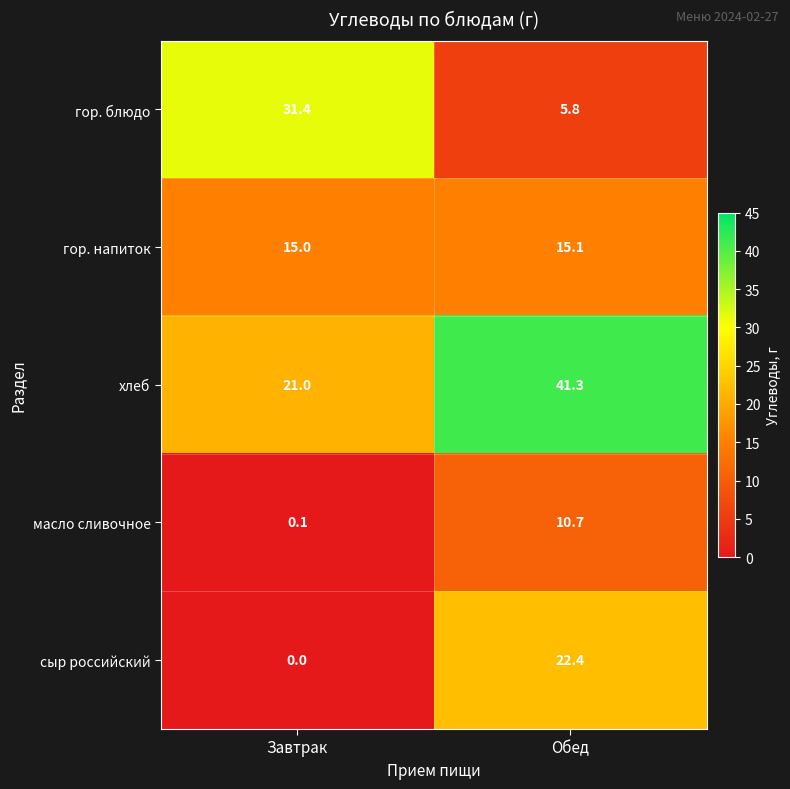

How many values in the хлеб series exceed 41?

1